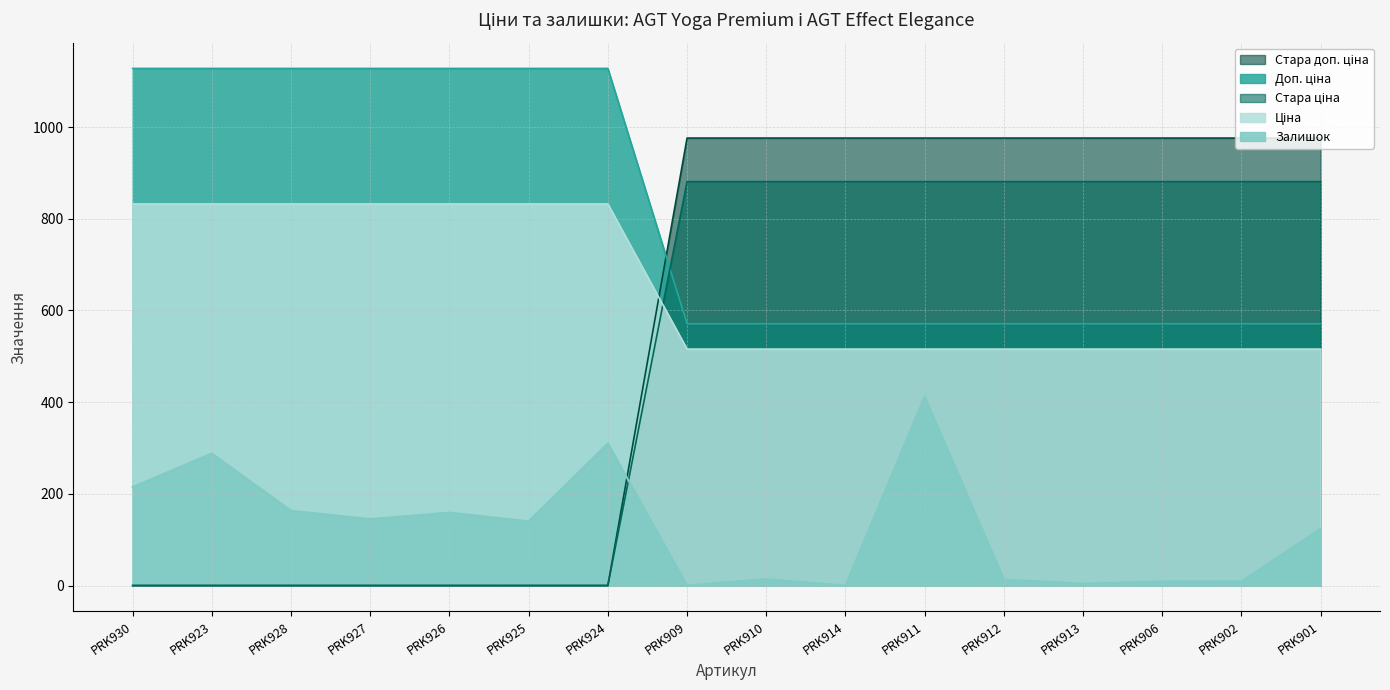

The Ціна series shows 2024.3 at PRK930. True or false?

False